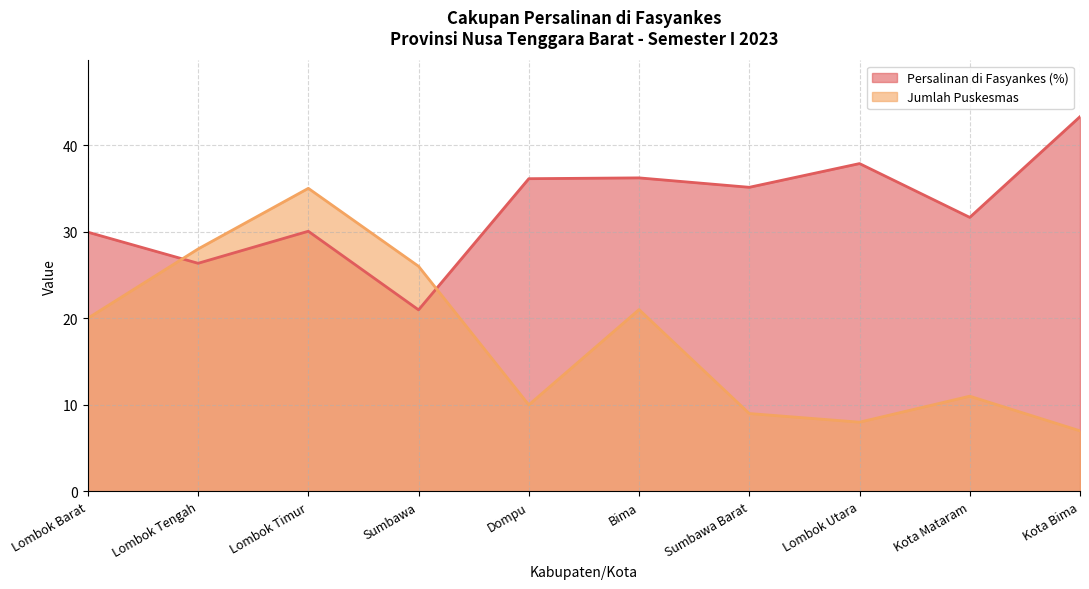

At how many categories does at least one series exceed 19?

10